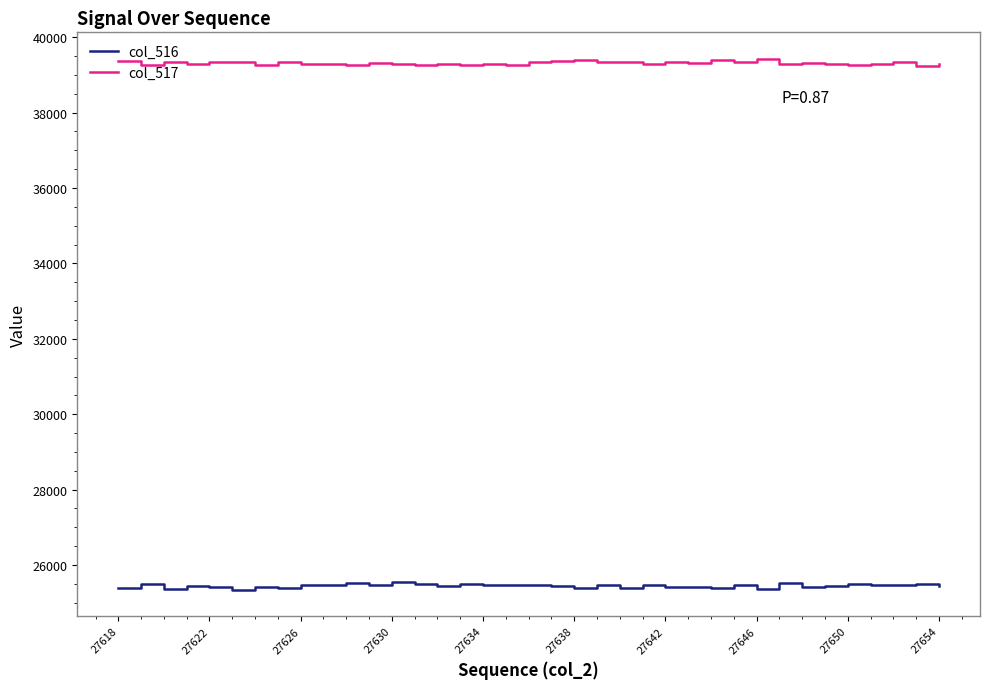

How many values in the col_516 series are below 25458?

18